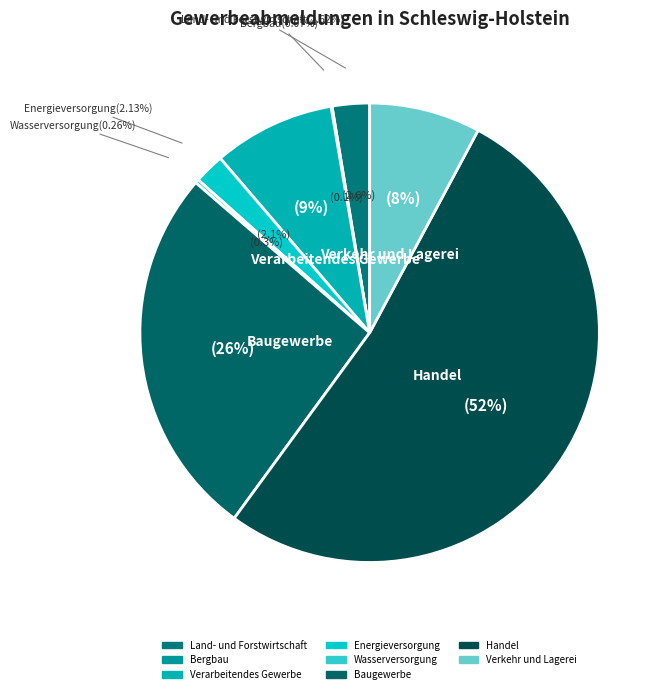

Which category has the smallest portion of the pie?

Bergbau